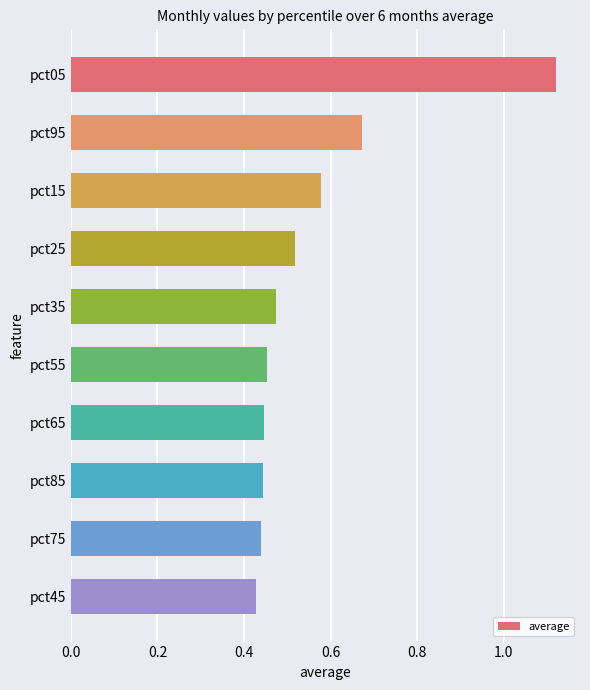

Between pct45 and pct05, which is larger?

pct05